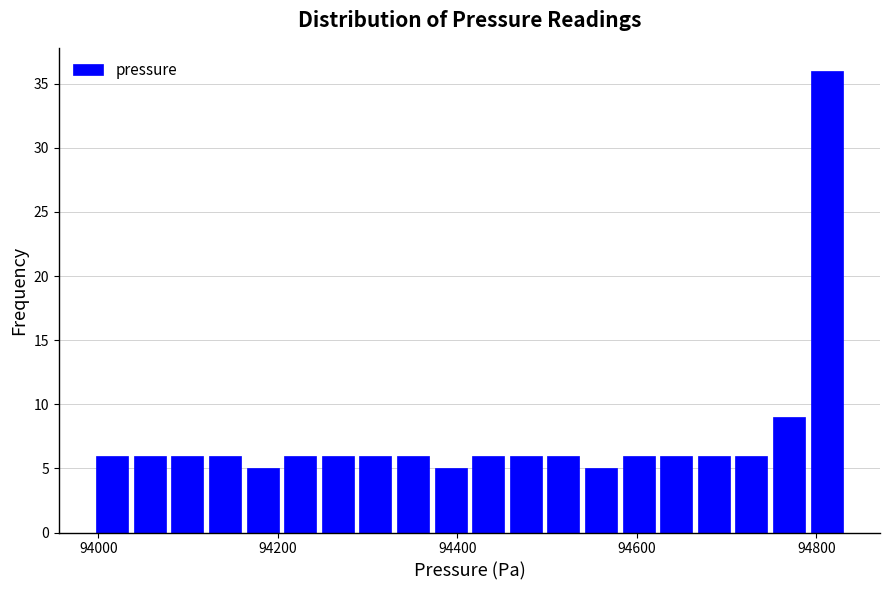

Read against the x-axis, roughly where is the centre of the tallest bar?

94820